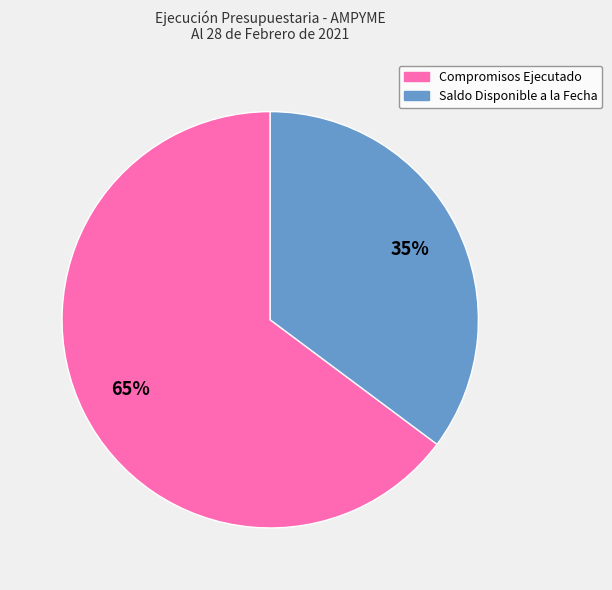

Combined, do Saldo Disponible a la Fecha and Compromisos Ejecutado account for over 50%?

Yes